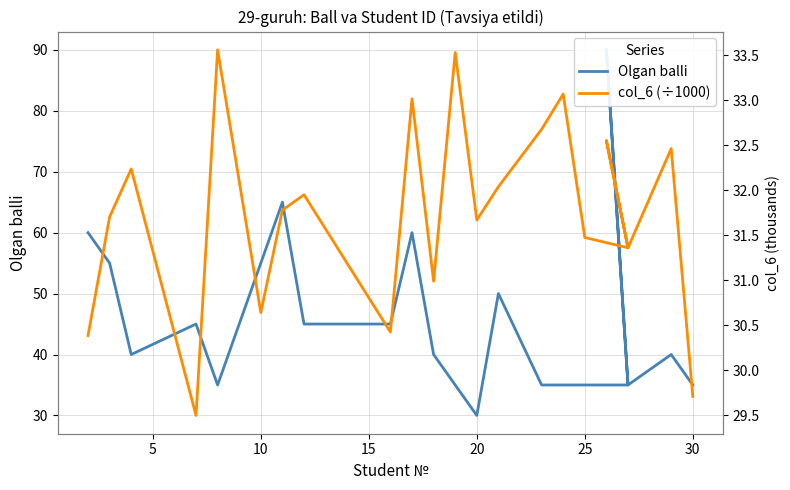

How many data points does each series have?

22